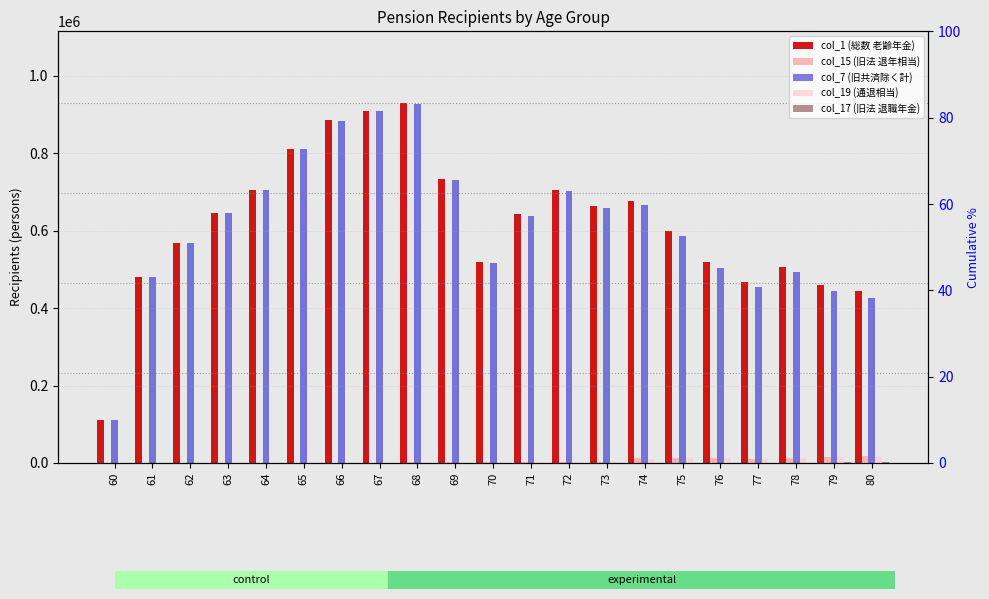

Which series has the largest total across all categories?

col_1 (総数 老齢年金)